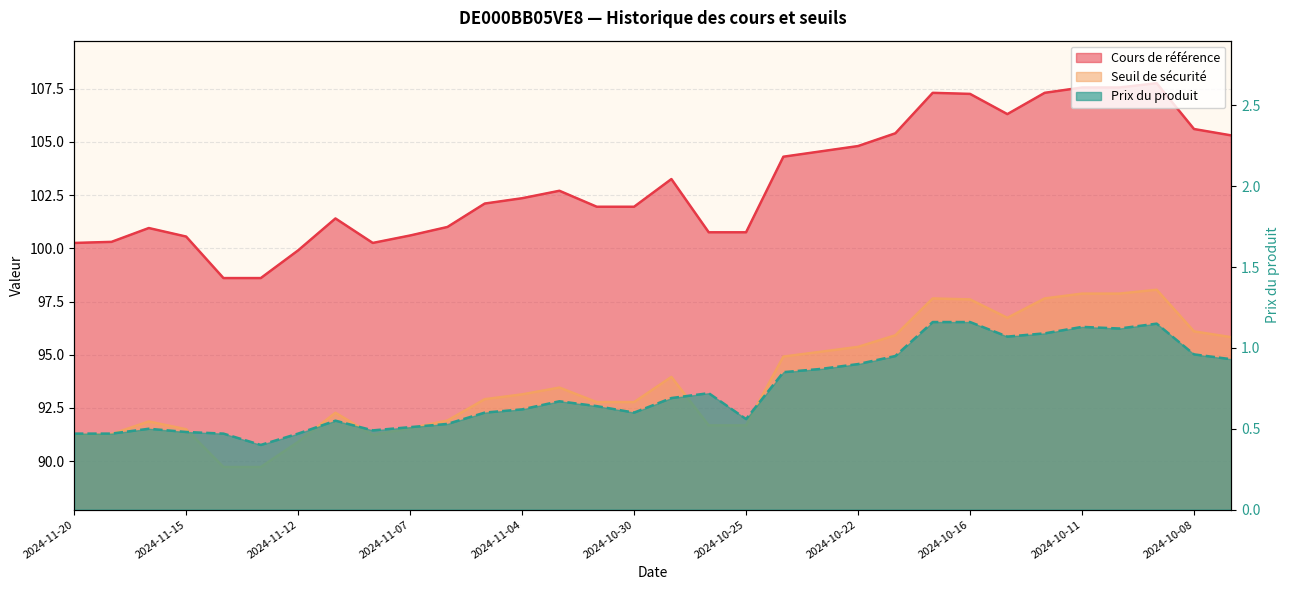

True or false: Prix du produit has a value of 0.1 at 2024-11-05.

False